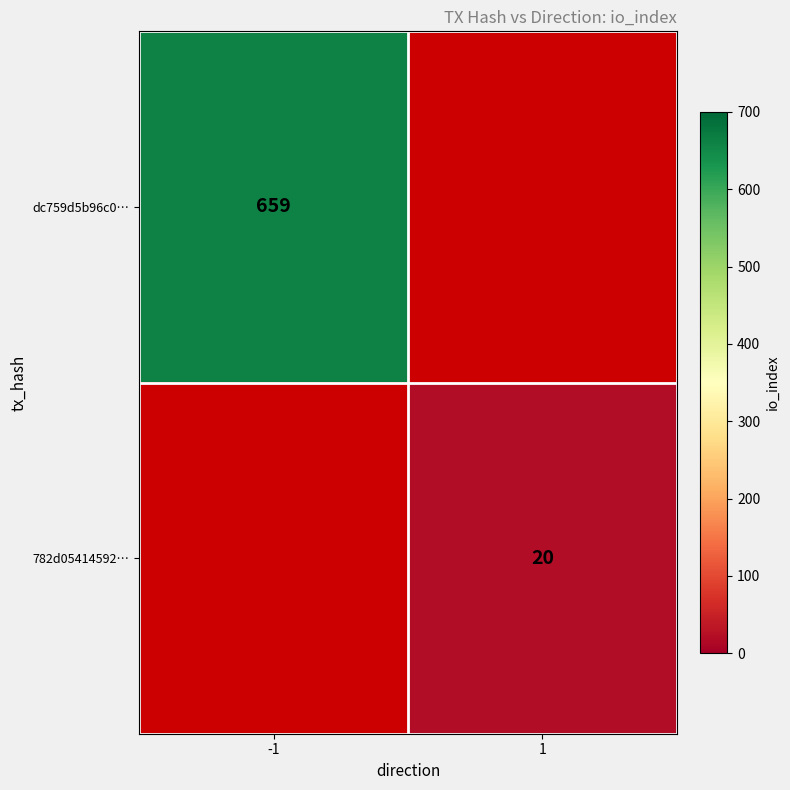

Is it true that dc759d5b96c0… equals 197 at -1?

False